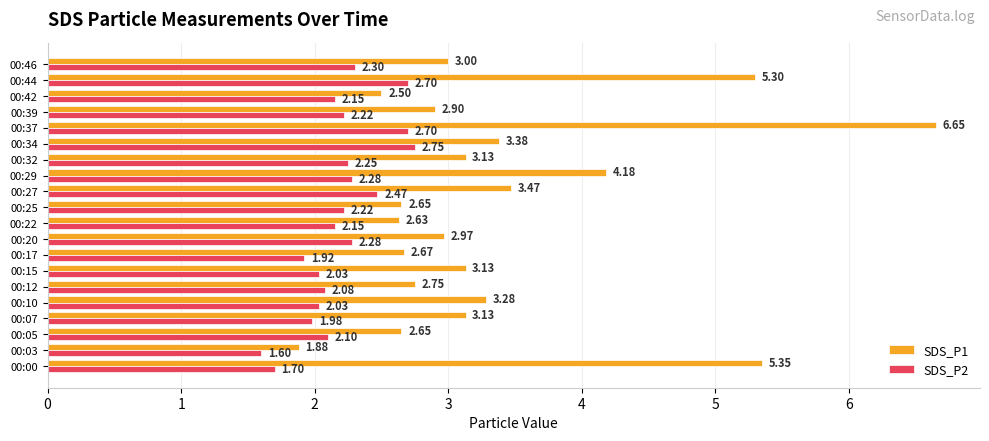

Which series has the largest total across all categories?

SDS_P1